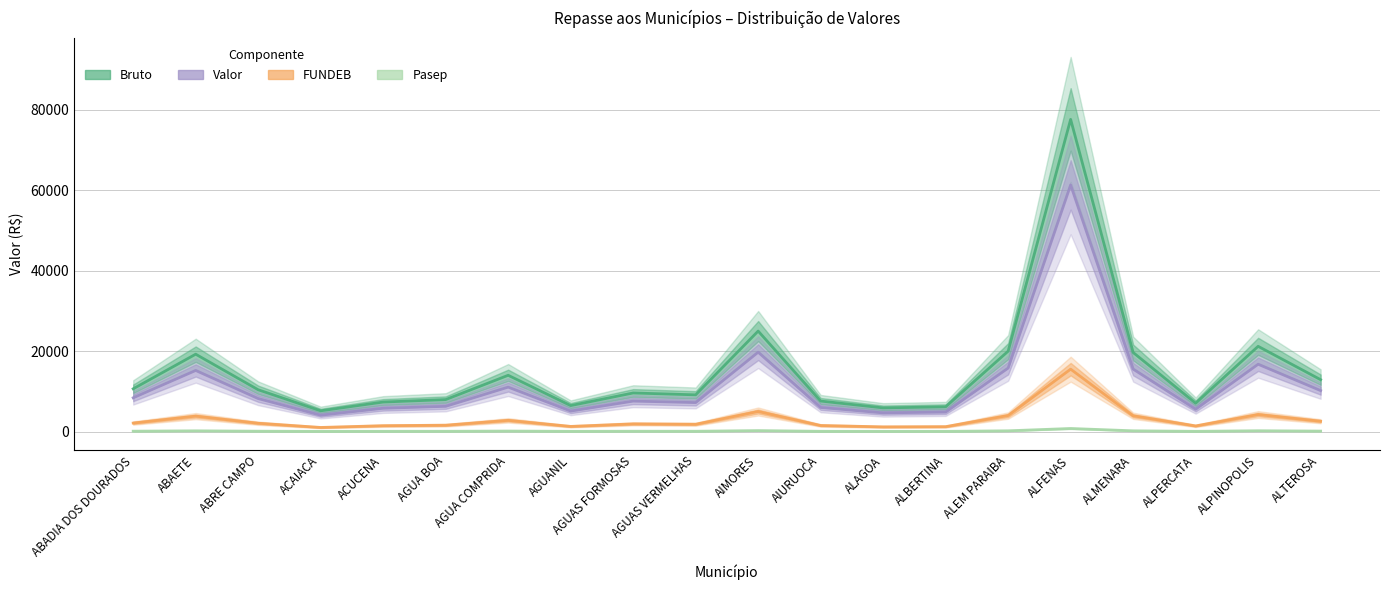

What is the approximate value of Pasep at ALBERTINA?

61.6